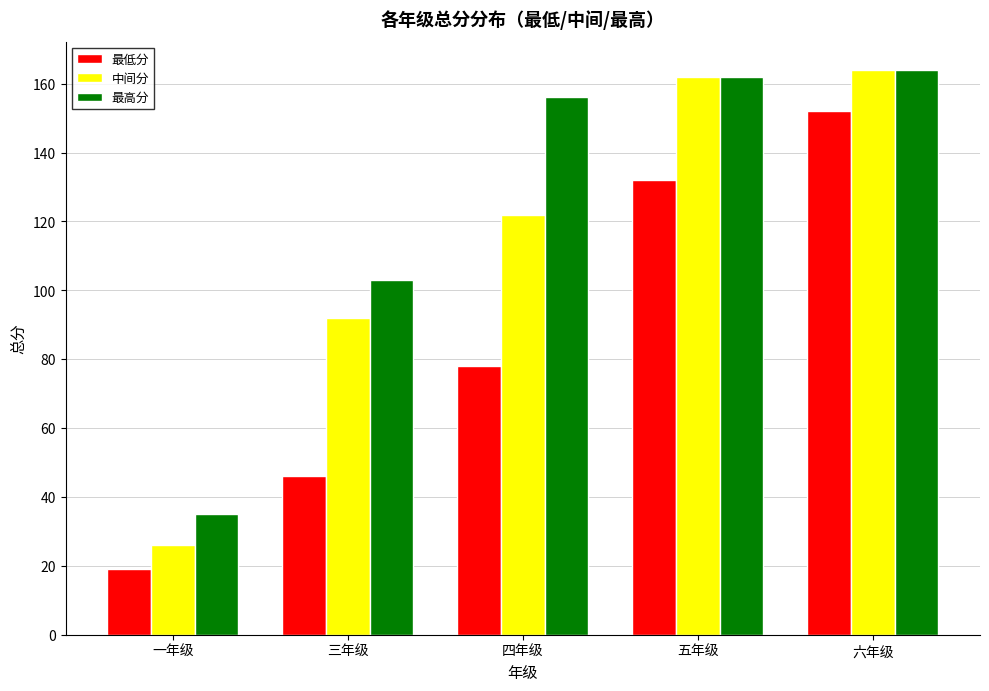

Which series changed the most between 五年级 and 六年级?

最低分